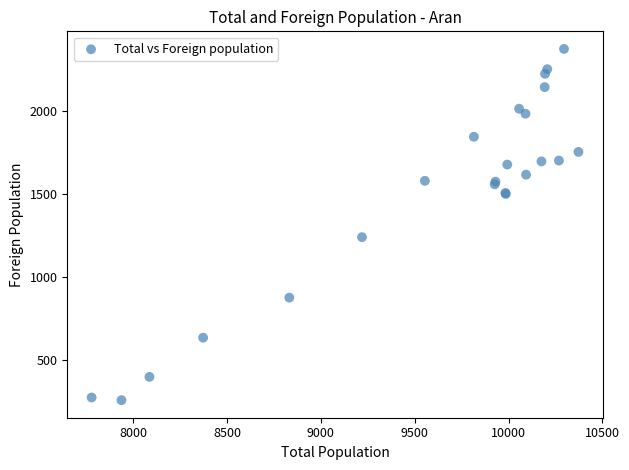

What Y value in the scatter plot is closest to 1314?

1238